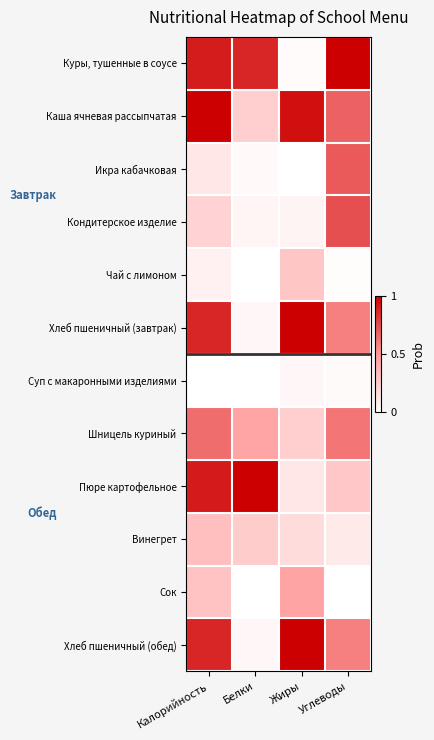

Reading left to right, transcribe all the data shown in this chart.

Куры, тушенные в соусе: Калорийность=0.9	Белки=0.9	Жиры=0.0	Углеводы=1.0
Каша ячневая рассыпчатая: Калорийность=1.0	Белки=0.2	Жиры=0.9	Углеводы=0.7
Икра кабачковая: Калорийность=0.1	Белки=0.0	Жиры=0.0	Углеводы=0.7
Кондитерское изделие: Калорийность=0.2	Белки=0.0	Жиры=0.1	Углеводы=0.7
Чай с лимоном: Калорийность=0.1	Белки=0.0	Жиры=0.3	Углеводы=0.0
Хлеб пшеничный (завтрак): Калорийность=0.9	Белки=0.0	Жиры=1.0	Углеводы=0.6
Суп с макаронными изделиями: Калорийность=0.0	Белки=0.0	Жиры=0.0	Углеводы=0.0
Шницель куриный: Калорийность=0.6	Белки=0.4	Жиры=0.2	Углеводы=0.6
Пюре картофельное: Калорийность=0.9	Белки=1.0	Жиры=0.1	Углеводы=0.3
Винегрет: Калорийность=0.3	Белки=0.2	Жиры=0.2	Углеводы=0.1
Сок: Калорийность=0.3	Белки=0.0	Жиры=0.4	Углеводы=0.0
Хлеб пшеничный (обед): Калорийность=0.9	Белки=0.0	Жиры=1.0	Углеводы=0.6